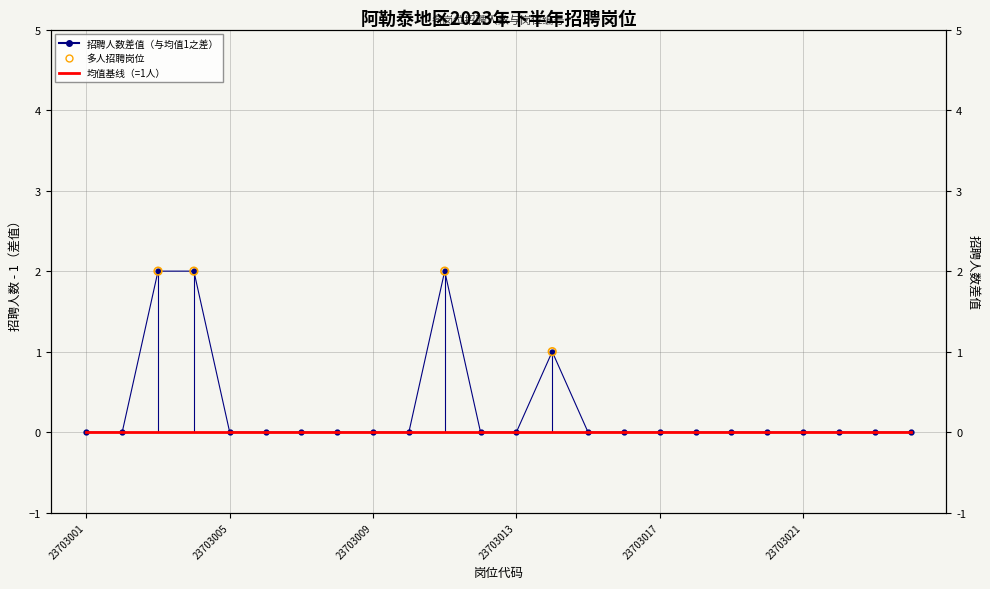

Between 23703003 and 23703007, which is larger?

23703003